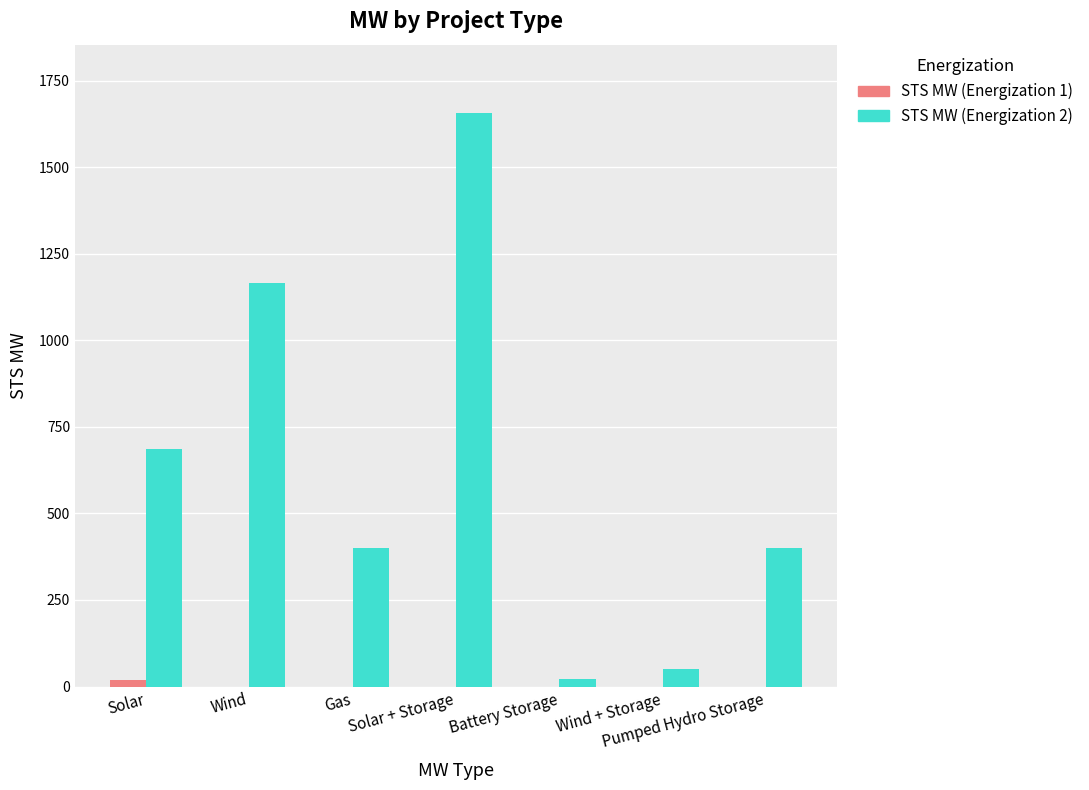

At which label is STS MW (Energization 2) closest to 838?

Solar